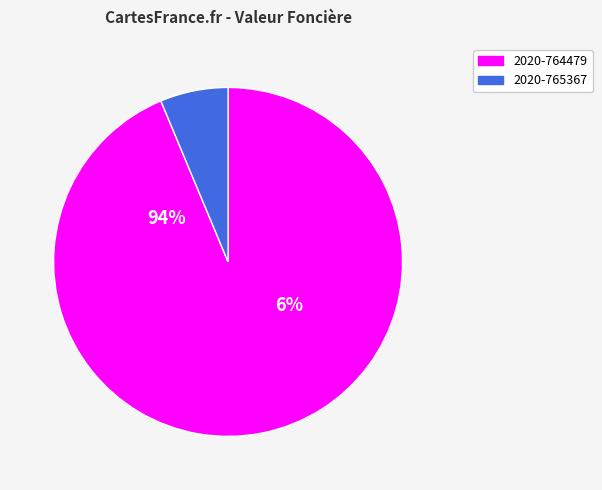

Combined, what portion of the pie is 2020-765367 and 2020-764479?

100.0%